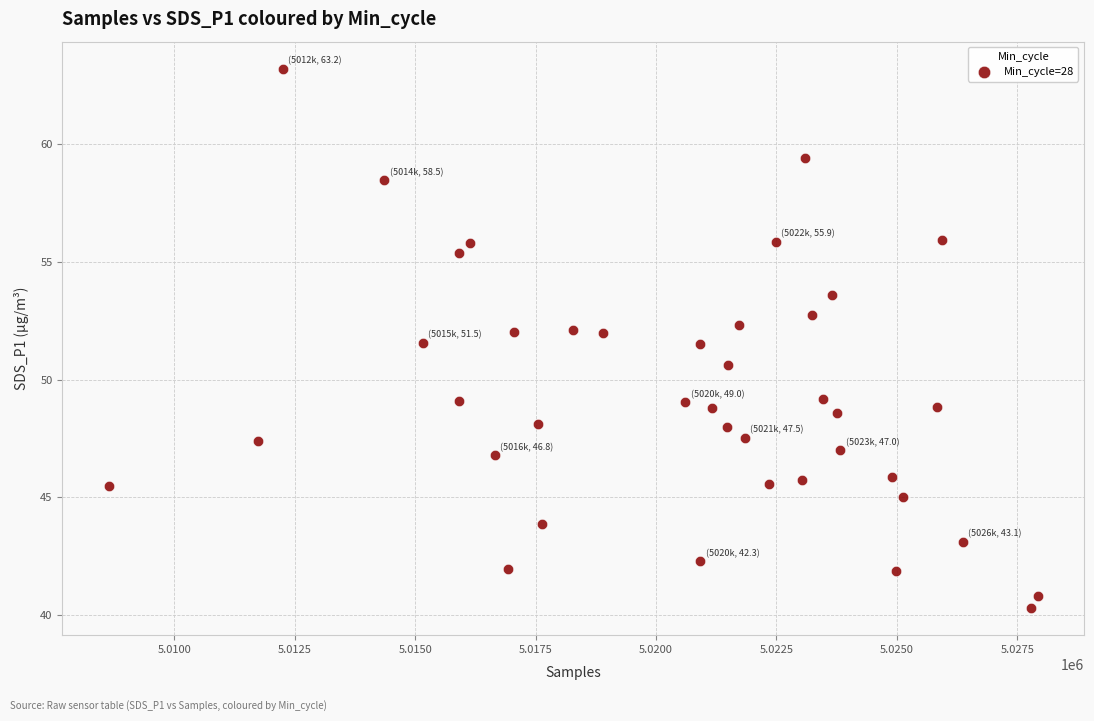

What is the range of Y values (max minus min)?

22.9